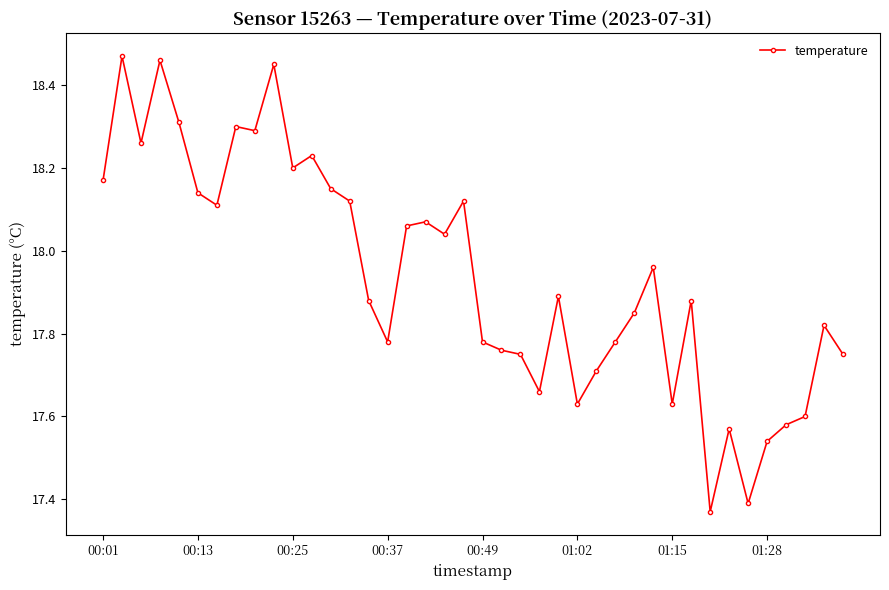

True or false: there are more than 1 points higher than both neighbors.

True